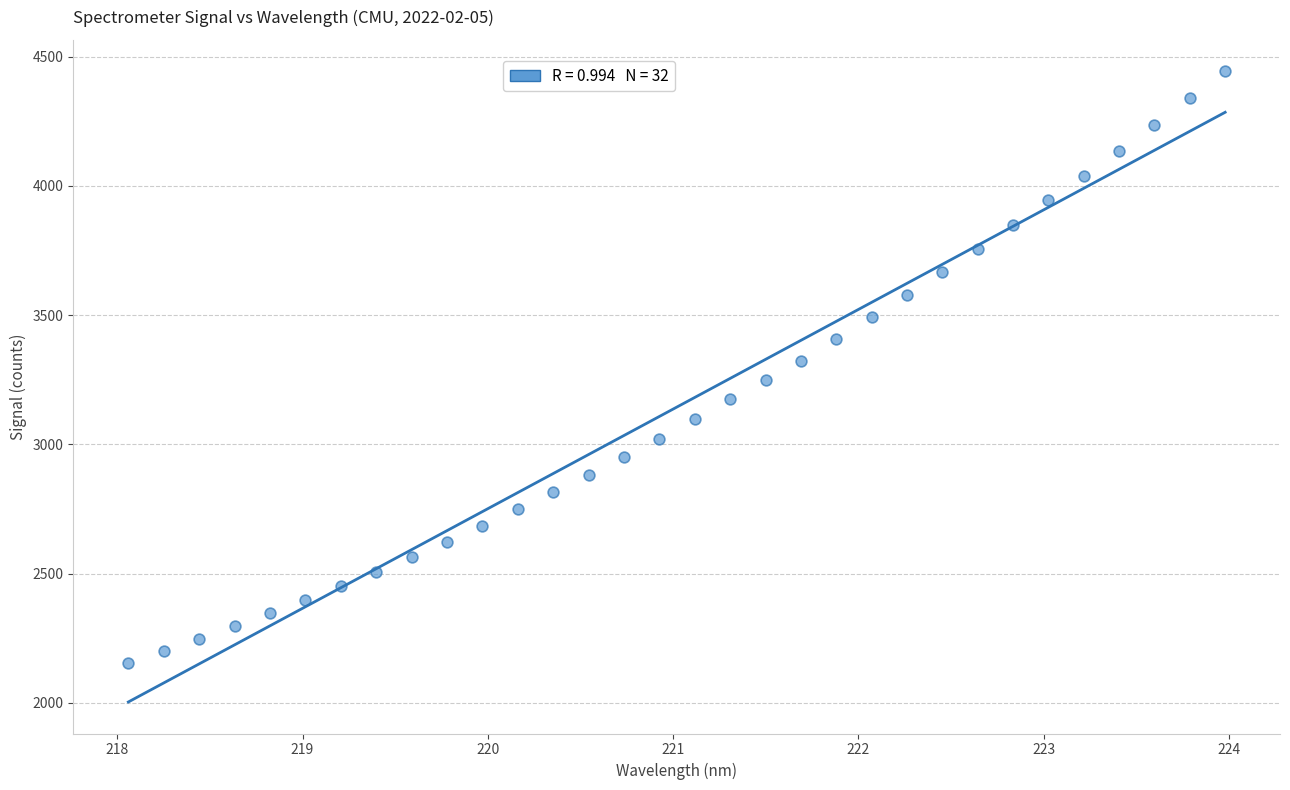

What is the range of Y values (max minus min)?

2287.2